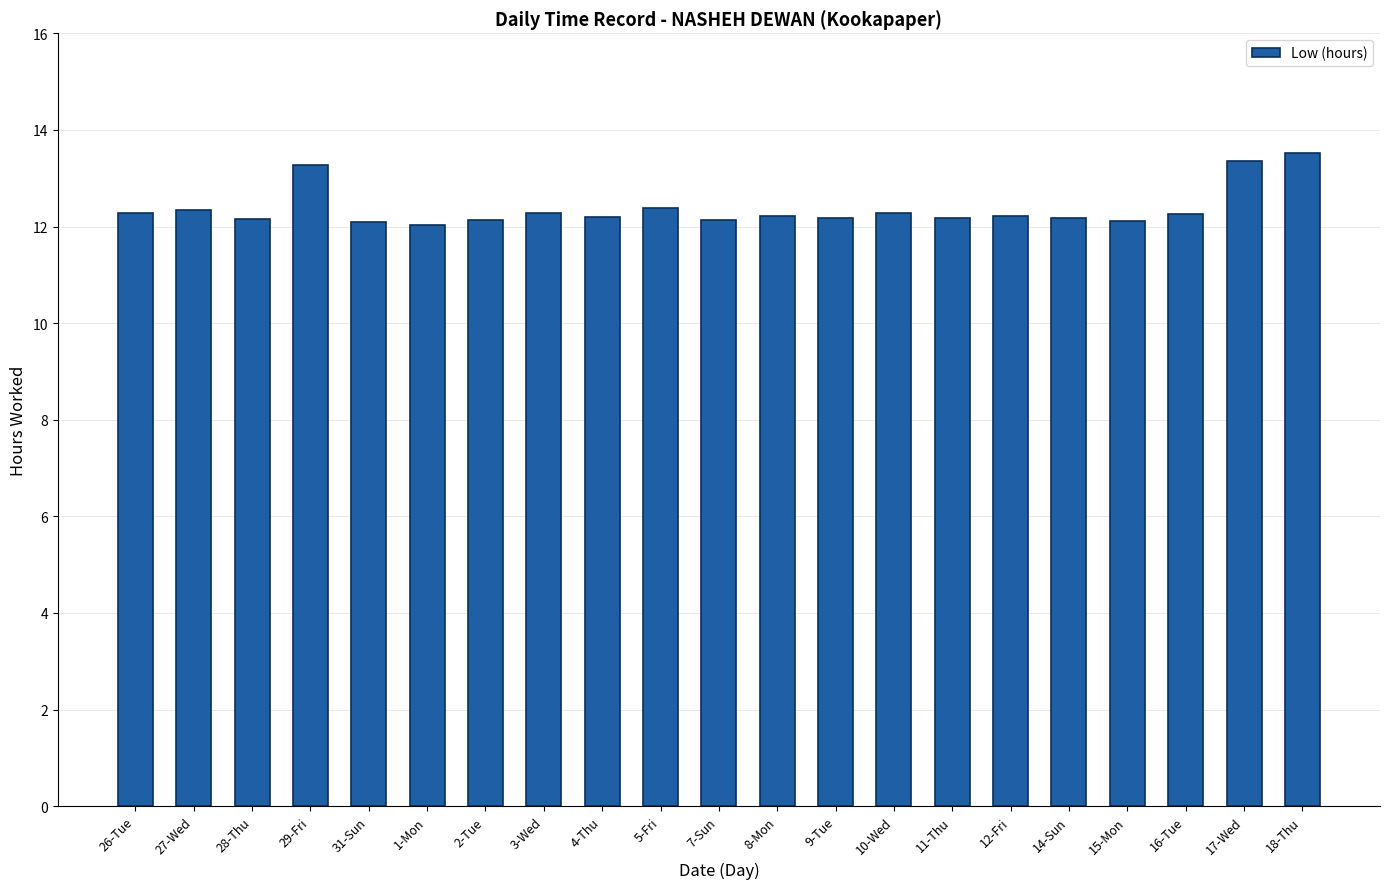

Approximately how many times larger is the value at 7-Sun compared to 26-Tue?

1.0